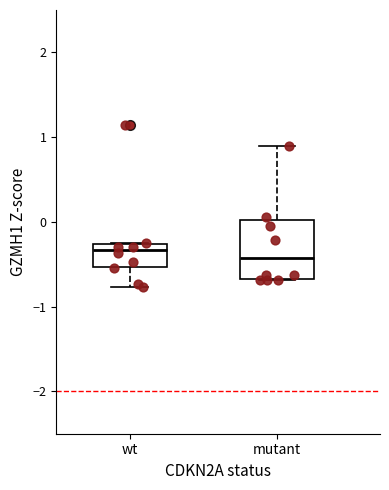

Reading left to right, transcribe this box plot: for each box, give where its median line is, the range the box spans, and where its two whiskers end, as read against the y-axis. The values are not printed on the chart, so give them approximately, as read against the axis.

wt: median -0.3 (just below the box's upper edge), box -0.5 to -0.3, whiskers -0.8 to -0.3
mutant: median -0.4, box -0.7 to 0.0, whiskers -0.7 to 0.9